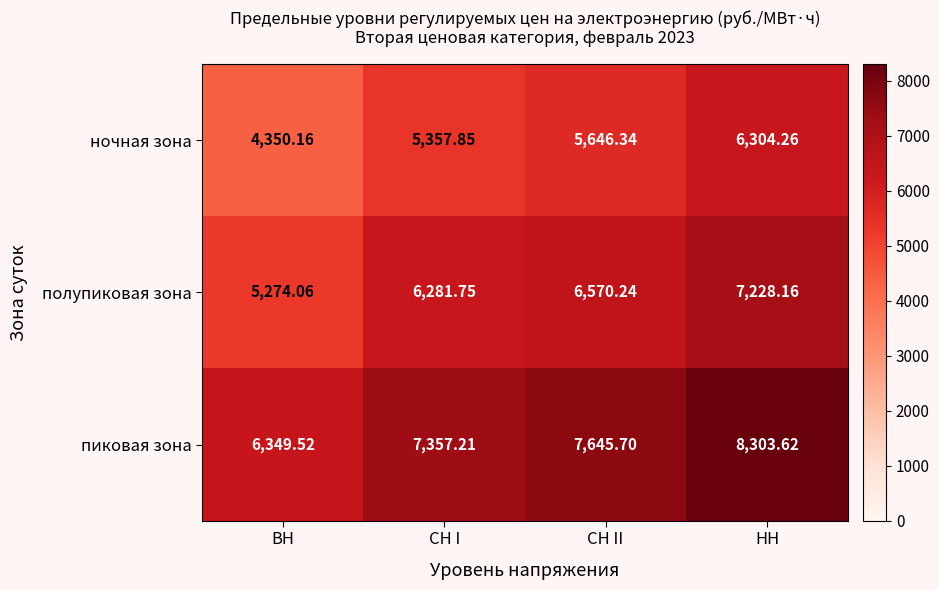

Where does the ночная зона series first go above 5646?

СН II